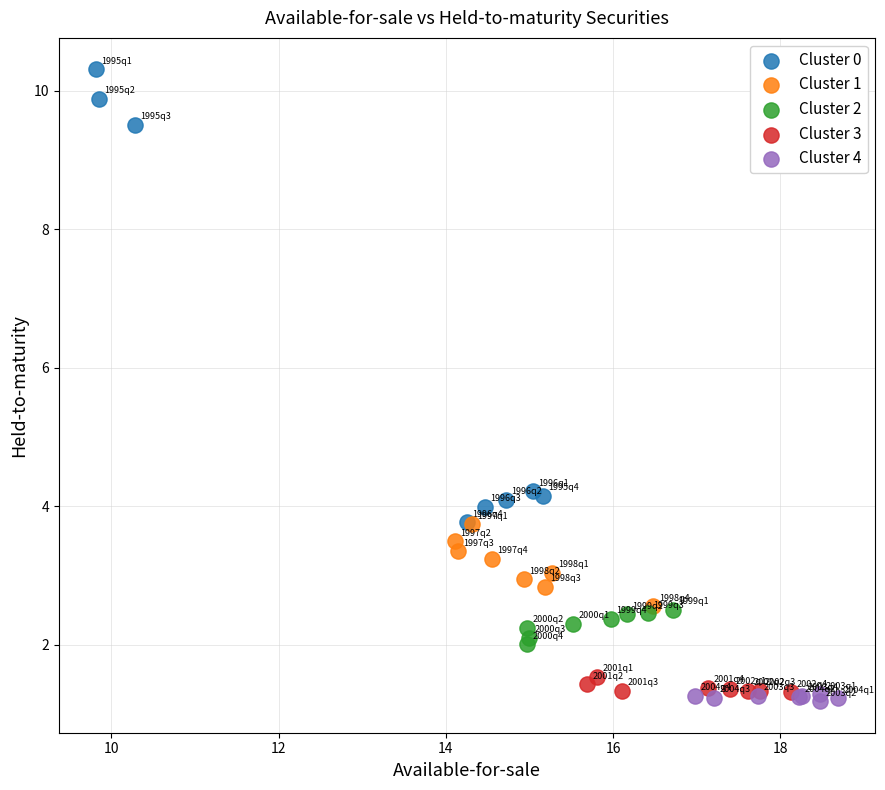

Which series has the largest Y range (max minus min)?

Cluster 0